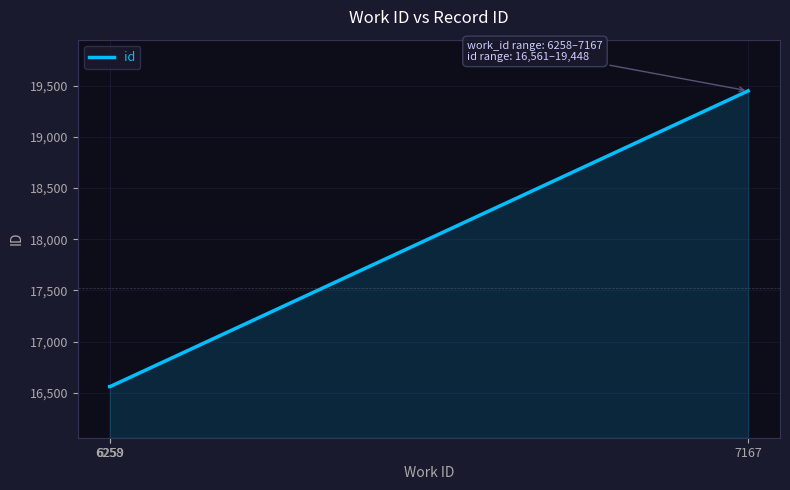

What is the minimum value shown in the chart?

16561